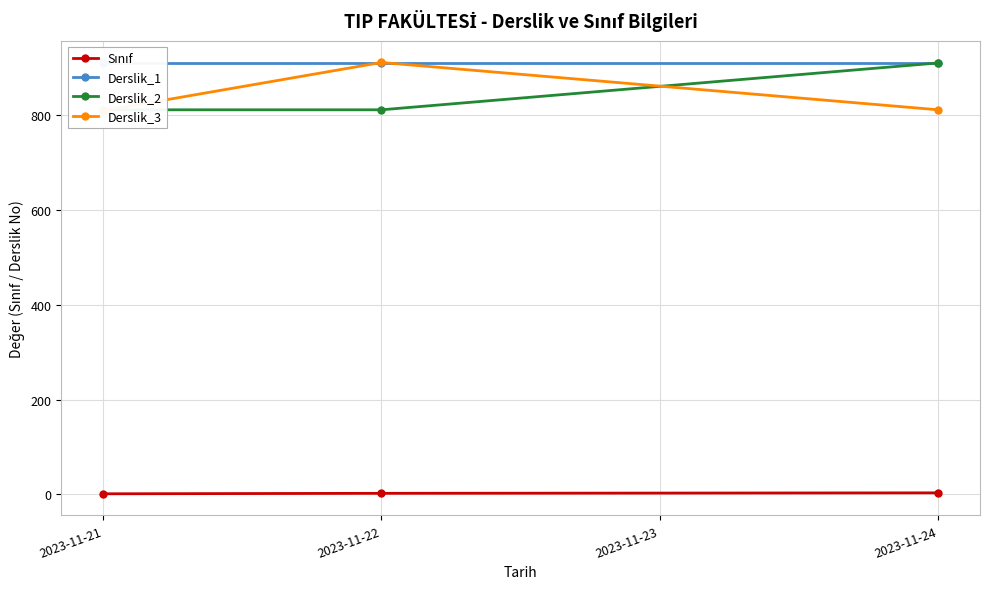

The Derslik_2 series shows 393 at 2023-11-21. True or false?

False